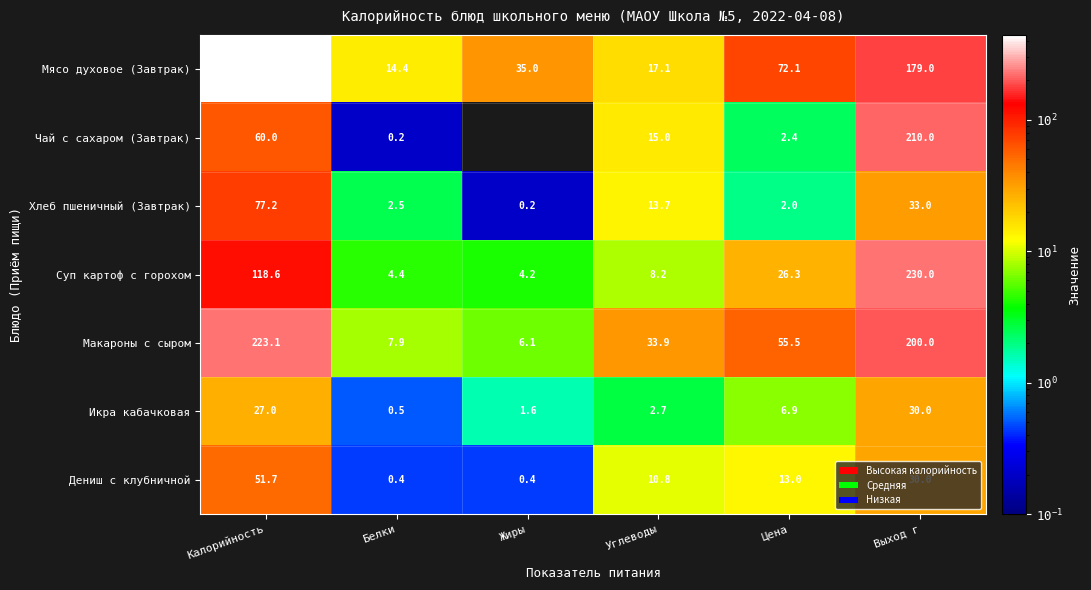

Which category has the lowest value in the Макароны с сыром series?

Жиры